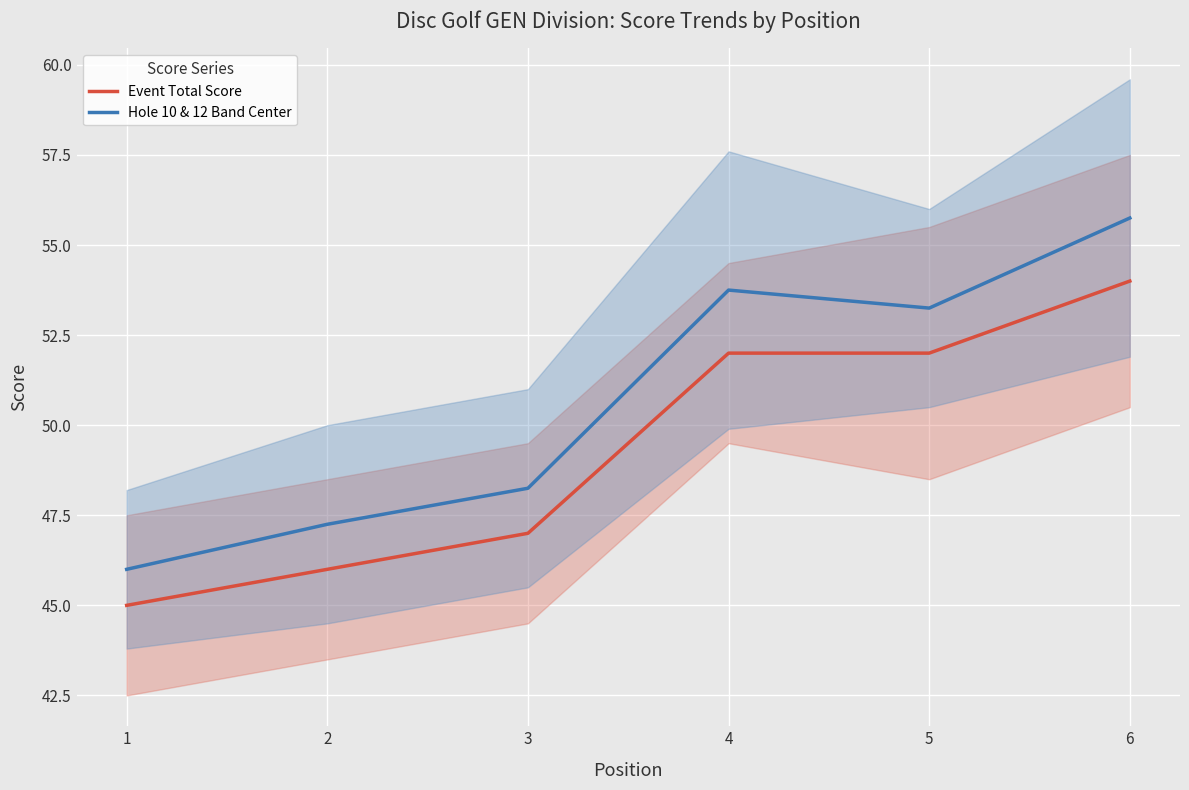

At how many categories does at least one series exceed 45?

6